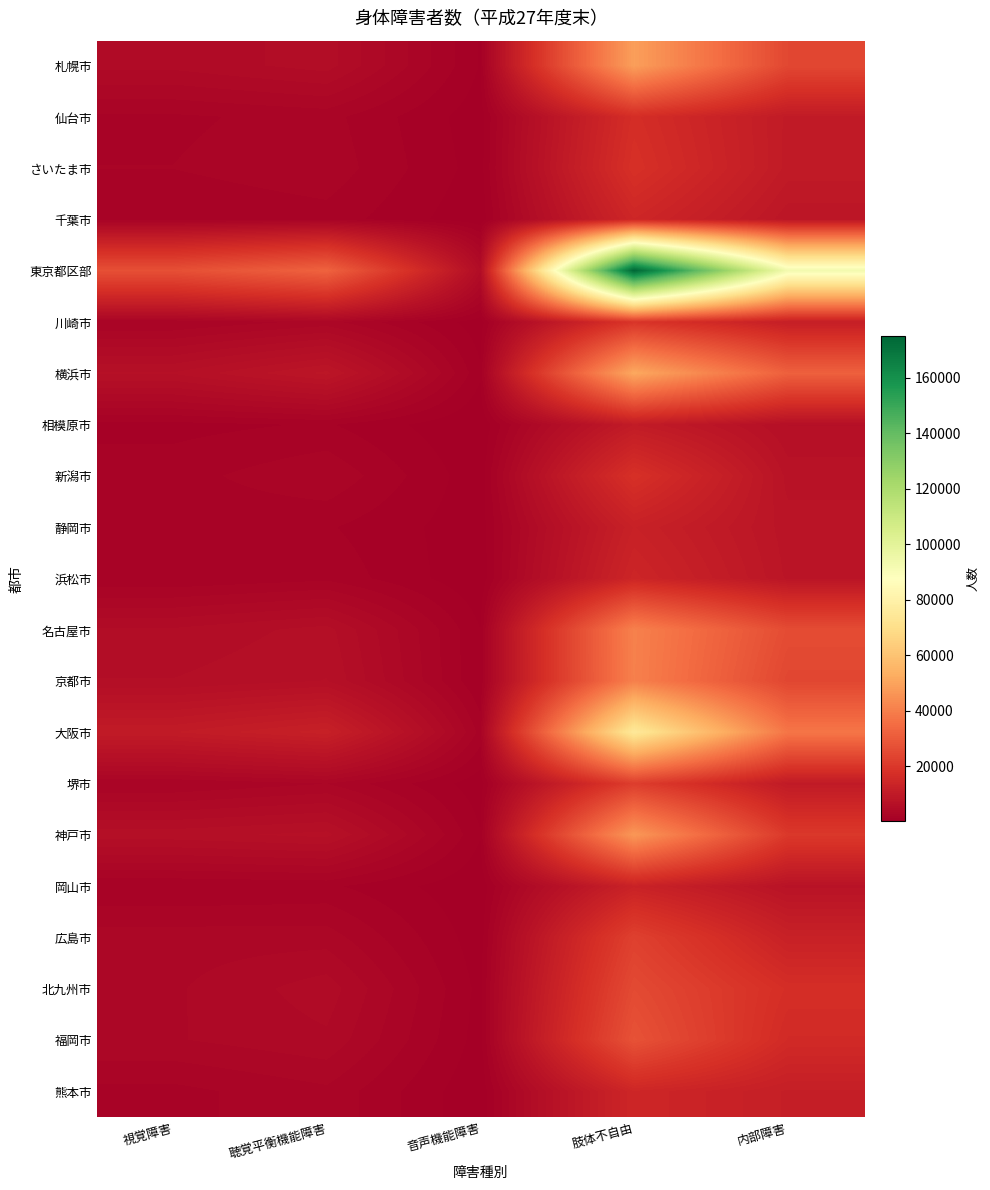

Reading left to right, what are all the values shown in this chart?

札幌市: 視覚障害=4480	聴覚平衡機能障害=5288	音声機能障害=815	肢体不自由=48788	内部障害=24678
仙台市: 視覚障害=2112	聴覚平衡機能障害=2491	音声機能障害=443	肢体不自由=16870	内部障害=10228
さいたま市: 視覚障害=2242	聴覚平衡機能障害=2683	音声機能障害=555	肢体不自由=17818	内部障害=10148
千葉市: 視覚障害=1642	聴覚平衡機能障害=1961	音声機能障害=331	肢体不自由=14483	内部障害=8547
東京都区部: 視覚障害=26987	聴覚平衡機能障害=32422	音声機能障害=5082	肢体不自由=174909	内部障害=92939
川崎市: 視覚障害=2210	聴覚平衡機能障害=3168	音声機能障害=448	肢体不自由=19121	内部障害=11585
横浜市: 視覚障害=6397	聴覚平衡機能障害=8585	音声機能障害=993	肢体不自由=51420	内部障害=31804
相模原市: 視覚障害=1301	聴覚平衡機能障害=1627	音声機能障害=186	肢体不自由=10409	内部障害=6293
新潟市: 視覚障害=1957	聴覚平衡機能障害=2822	音声機能障害=386	肢体不自由=17811	内部障害=7421
静岡市: 視覚障害=1781	聴覚平衡機能障害=1634	音声機能障害=422	肢体不自由=12522	内部障害=7985
浜松市: 視覚障害=1620	聴覚平衡機能障害=2057	音声機能障害=300	肢体不自由=14142	内部障害=8225
名古屋市: 視覚障害=5066	聴覚平衡機能障害=5930	音声機能障害=873	肢体不自由=40730	内部障害=25972
京都市: 視覚障害=5677	聴覚平衡機能障害=6358	音声機能障害=870	肢体不自由=40595	内部障害=24413
大阪市: 視覚障害=10393	聴覚平衡機能障害=12161	音声機能障害=1968	肢体不自由=75114	内部障害=37657
堺市: 視覚障害=2232	聴覚平衡機能障害=2900	音声機能障害=436	肢体不自由=21637	内部障害=10152
神戸市: 視覚障害=6067	聴覚平衡機能障害=6563	音声機能障害=920	肢体不自由=46765	内部障害=20413
岡山市: 視覚障害=1552	聴覚平衡機能障害=1705	音声機能障害=292	肢体不自由=12947	内部障害=7457
広島市: 視覚障害=3272	聴覚平衡機能障害=3272	音声機能障害=448	肢体不自由=22662	内部障害=12567
北九州市: 視覚障害=3492	聴覚平衡機能障害=4679	音声機能障害=640	肢体不自由=25427	内部障害=17080
福岡市: 視覚障害=3538	聴覚平衡機能障害=4140	音声機能障害=550	肢体不自由=27712	内部障害=15794
熊本市: 視覚障害=2012	聴覚平衡機能障害=2751	音声機能障害=275	肢体不自由=14485	内部障害=11666